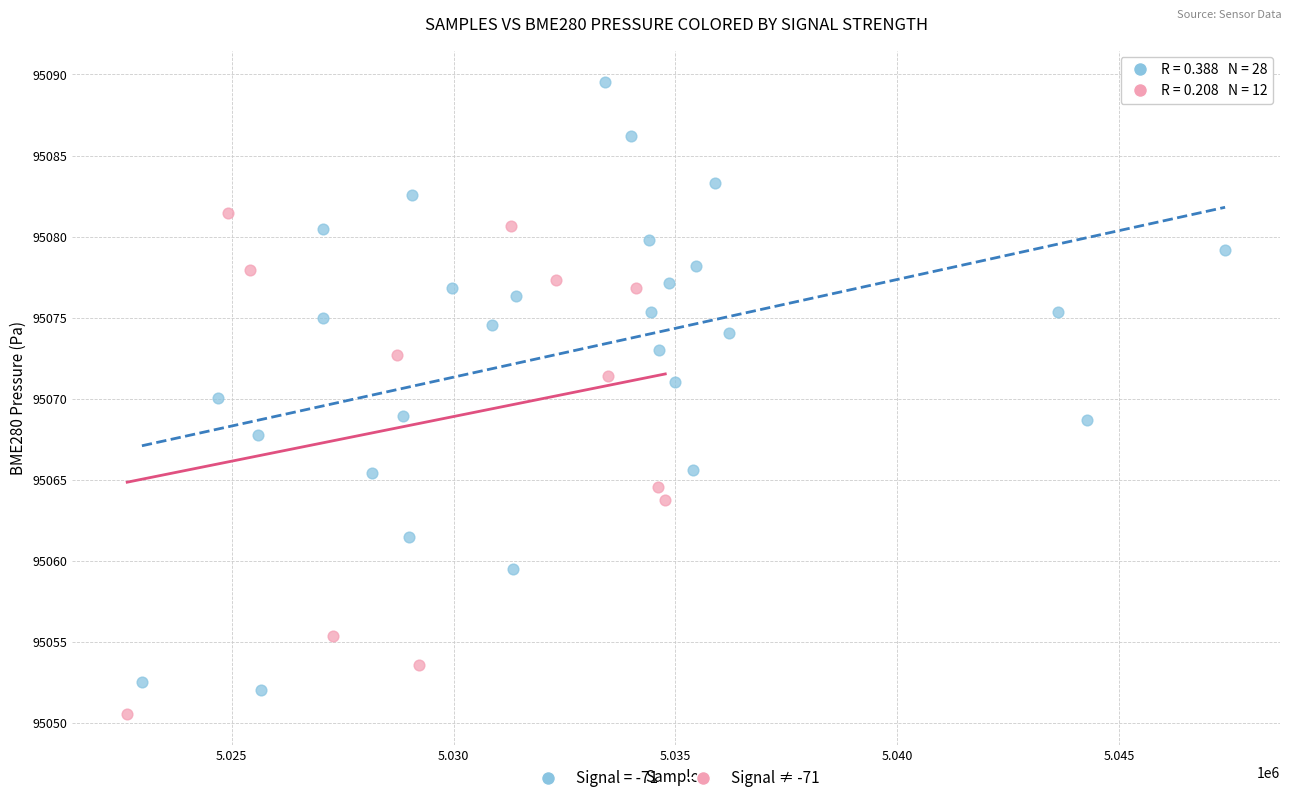

Which series contains the highest Y value?

Signal = -71